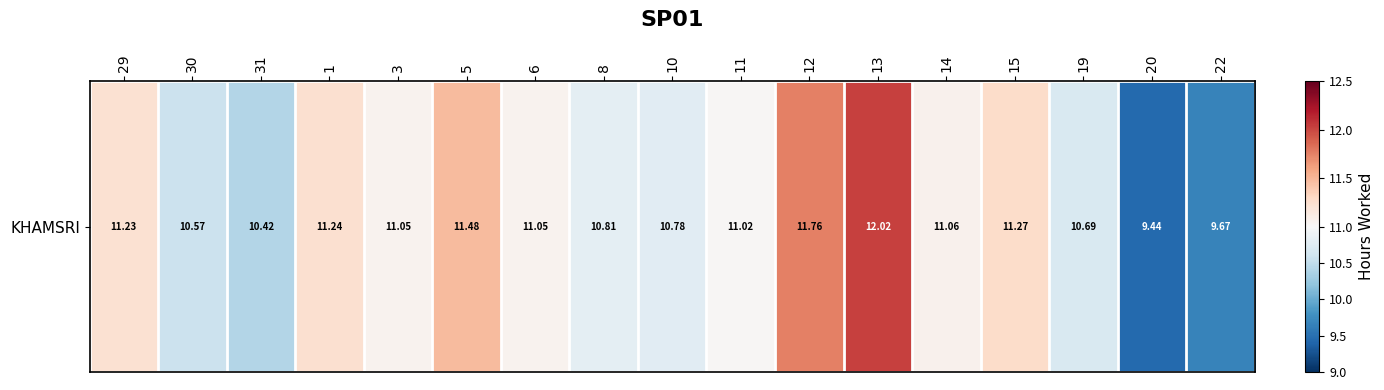

Reading left to right, extract all data points from this chart.

29=11.2	30=10.6	31=10.4	1=11.2	3=11.1	5=11.5	6=11.1	8=10.8	10=10.8	11=11.0	12=11.8	13=12.0	14=11.1	15=11.3	19=10.7	20=9.4	22=9.7